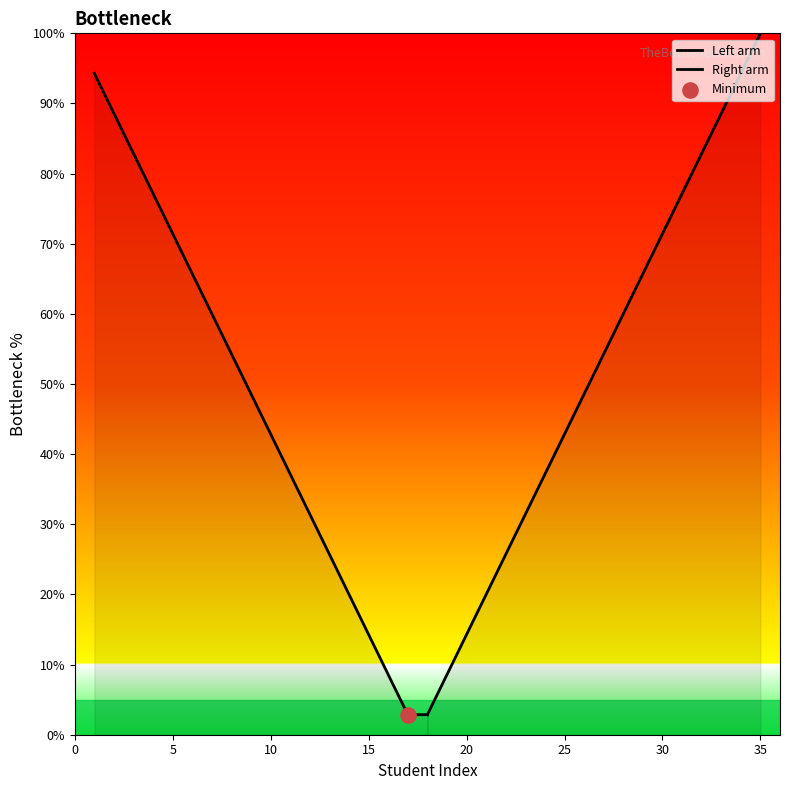

Which series reaches the minimum Y coordinate?

Left arm